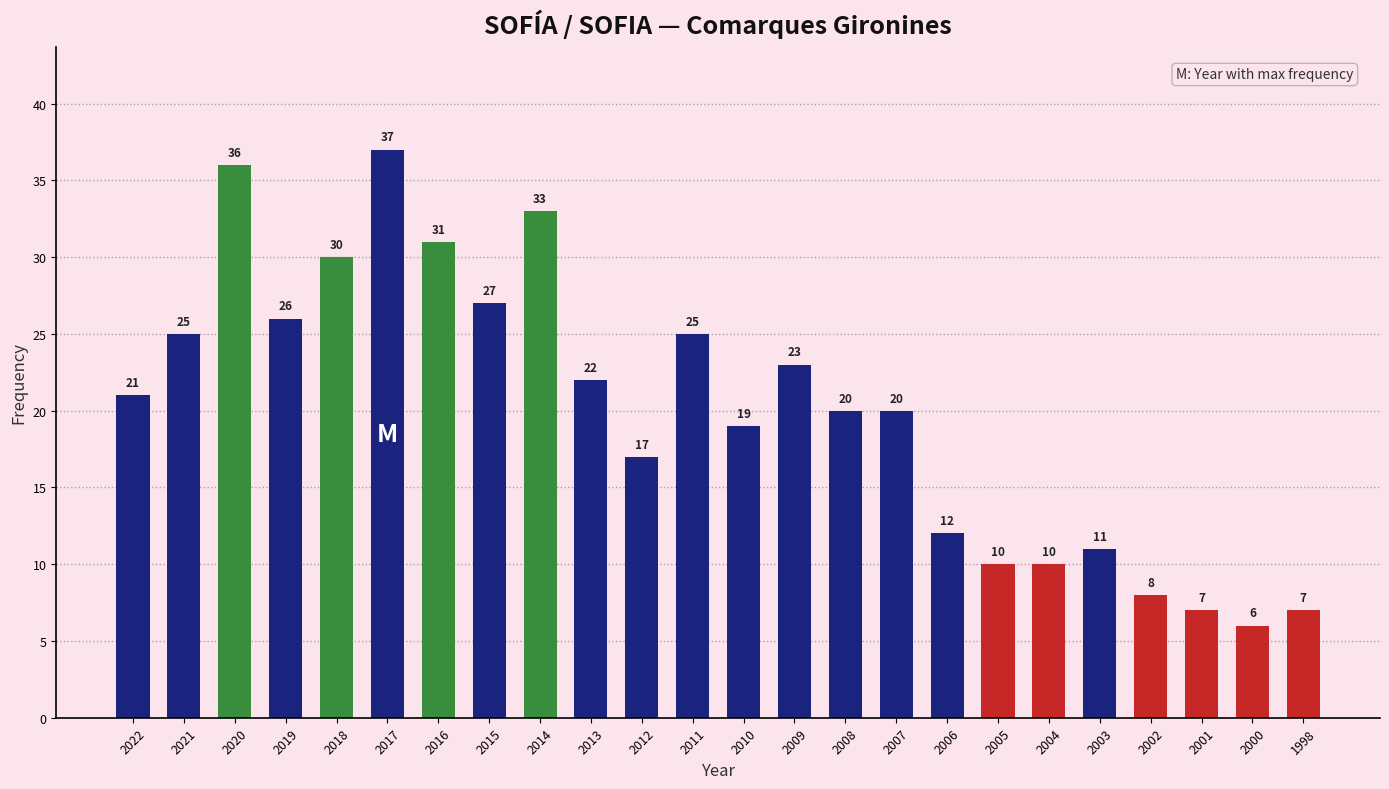

At which category does the chart reach its minimum across all series?

2000